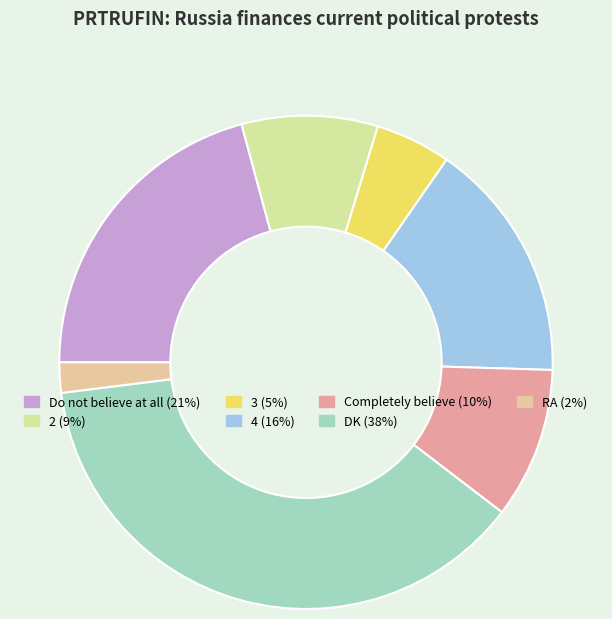

True or false: 3 accounts for 1% of the total.

False